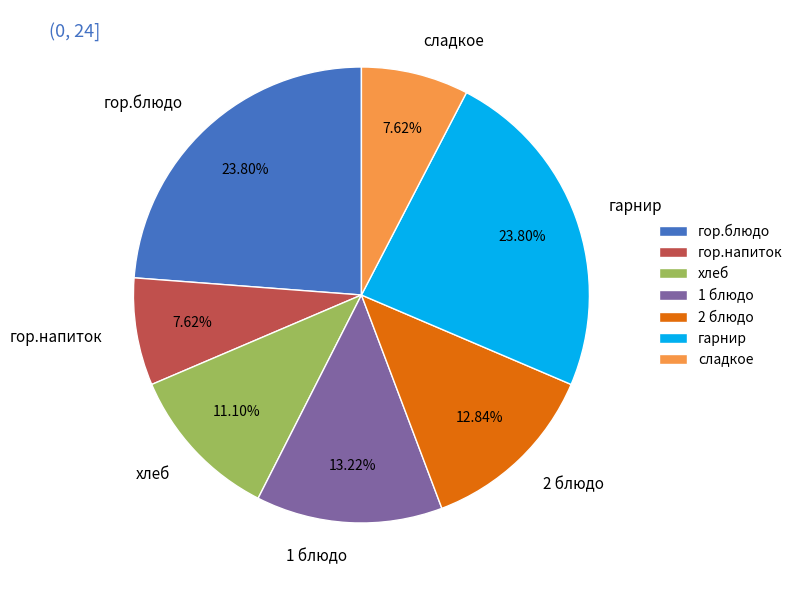

To the nearest percent, what is the difference between the гор.напиток and гарнир slice percentages?

16%